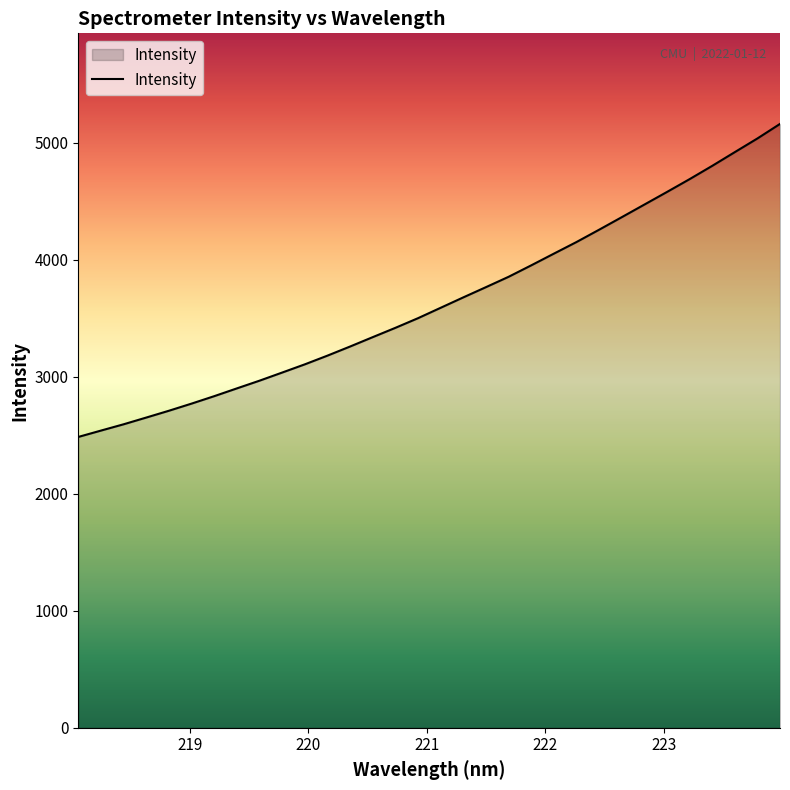

What is the greatest value displayed?

5162.7